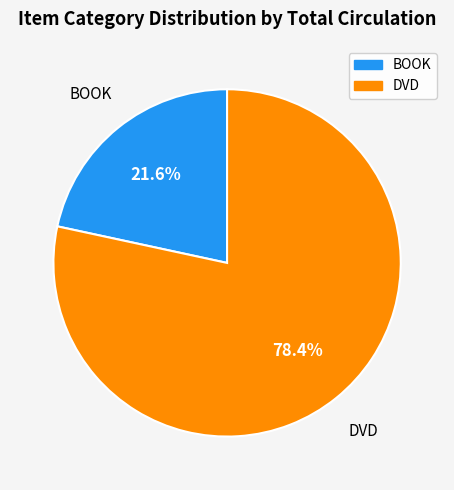

Count the number of slices in the pie.

2